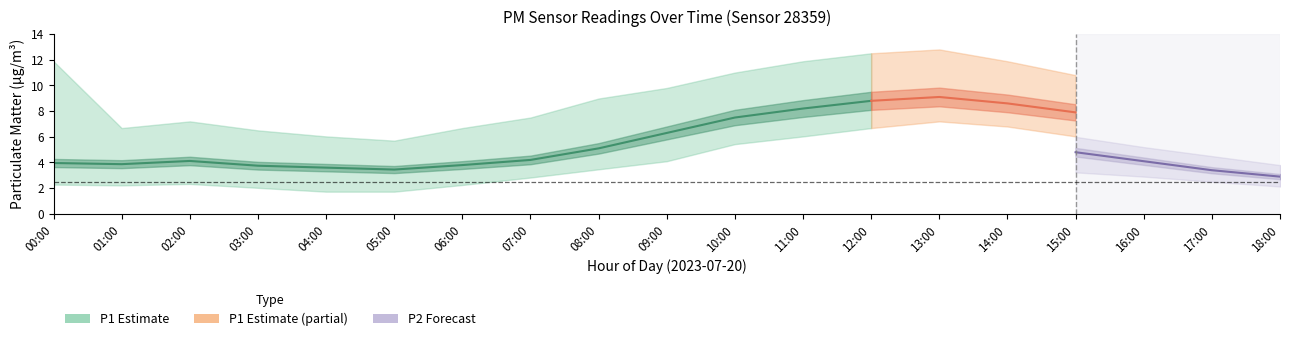

What is the approximate value of P2 at 17:00?

3.4